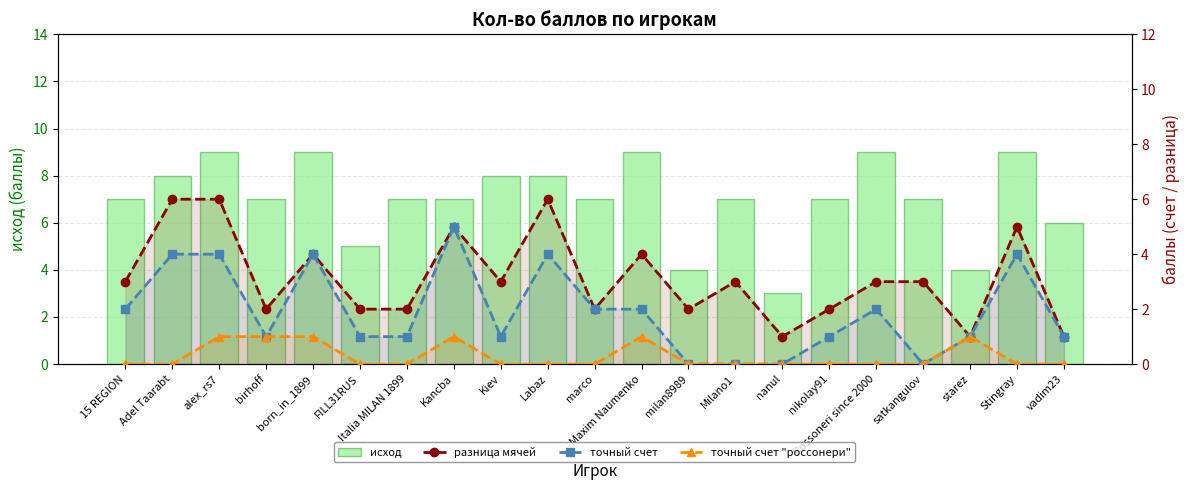

What is the label of the 6th bar from the left?

FILL31RUS